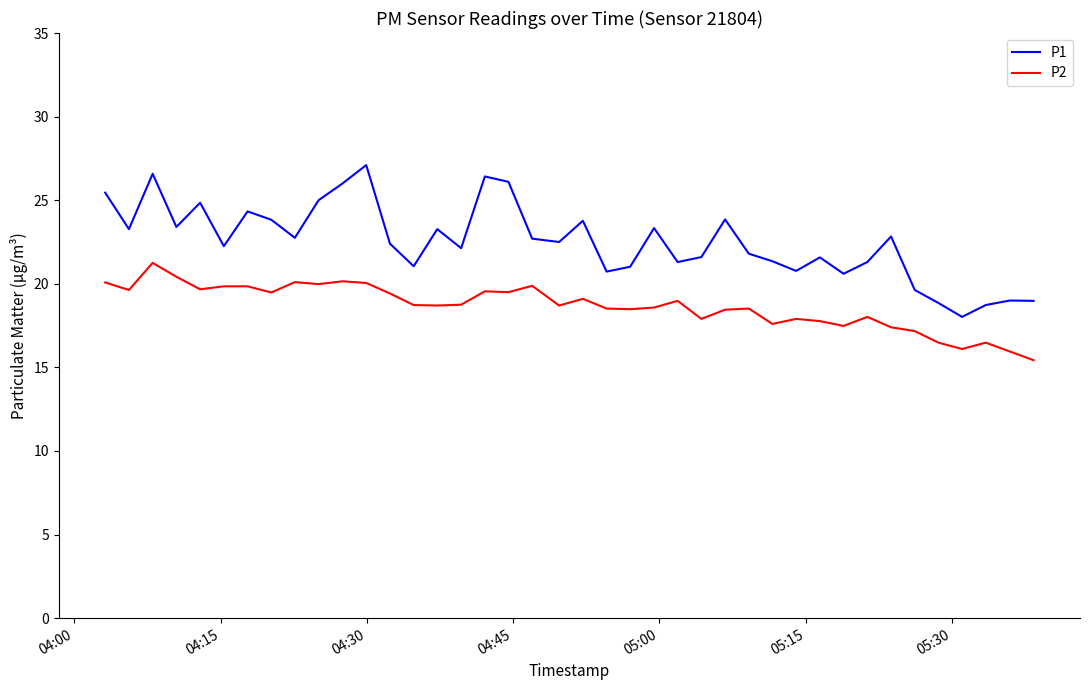

Which series has the widest spread of values?

P1